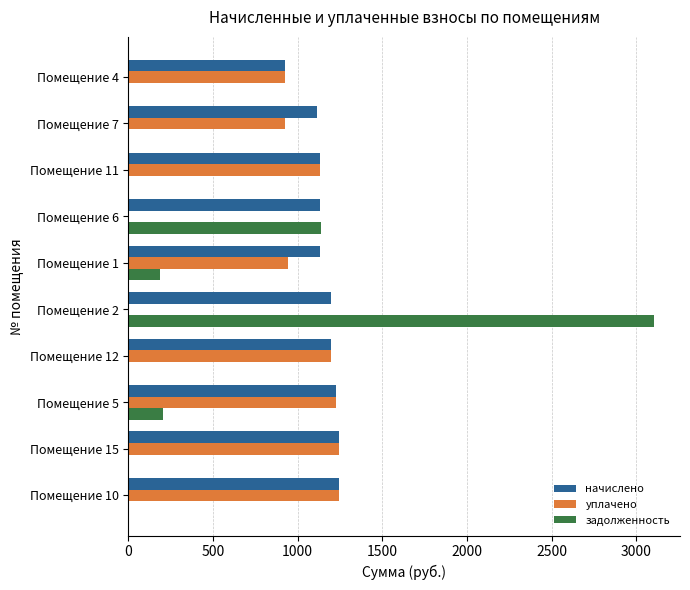

Which series has the widest spread of values?

задолженность